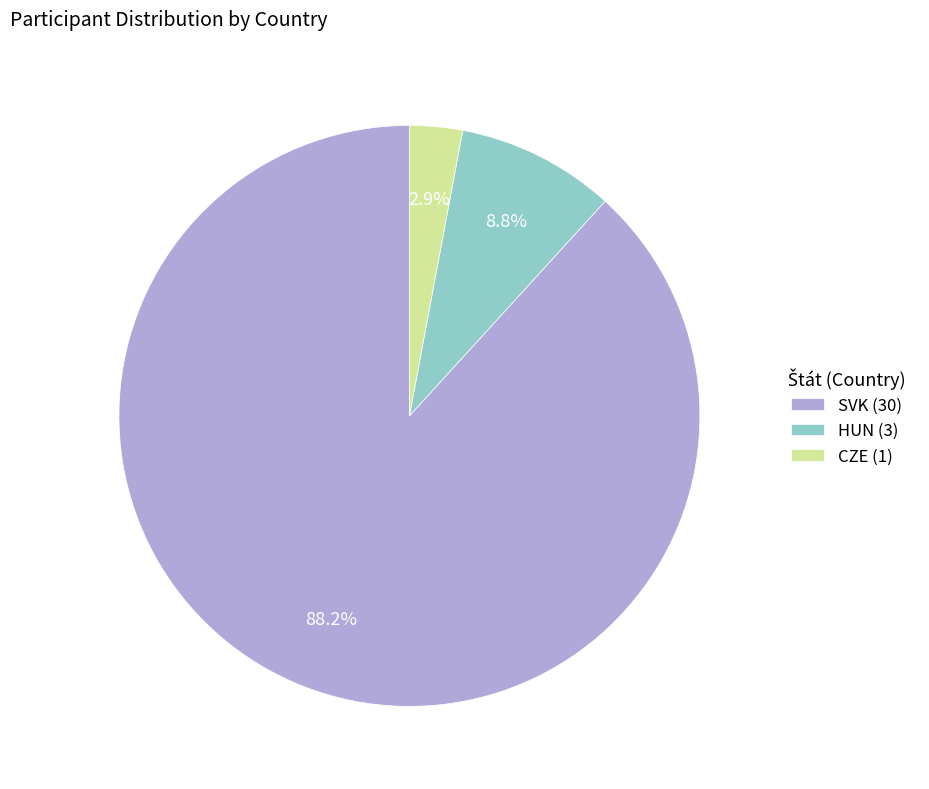

To the nearest percent, what is the average slice percentage?

33%